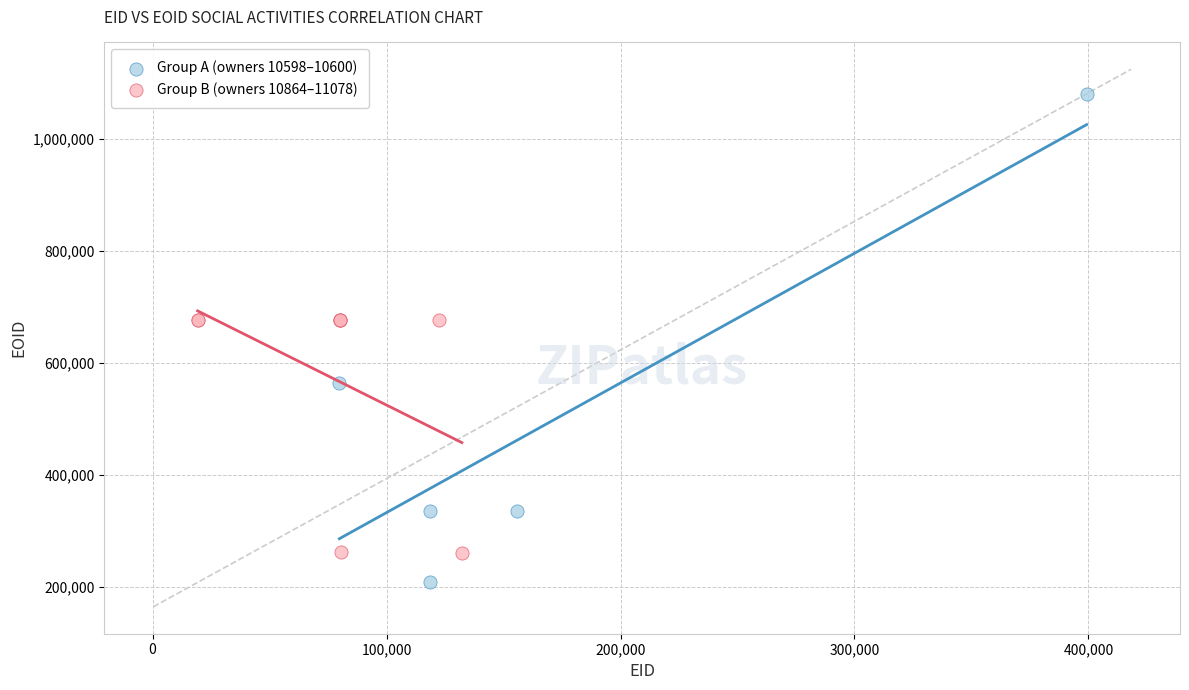

Which series reaches the maximum Y coordinate?

Group A (owners 10598–10600)